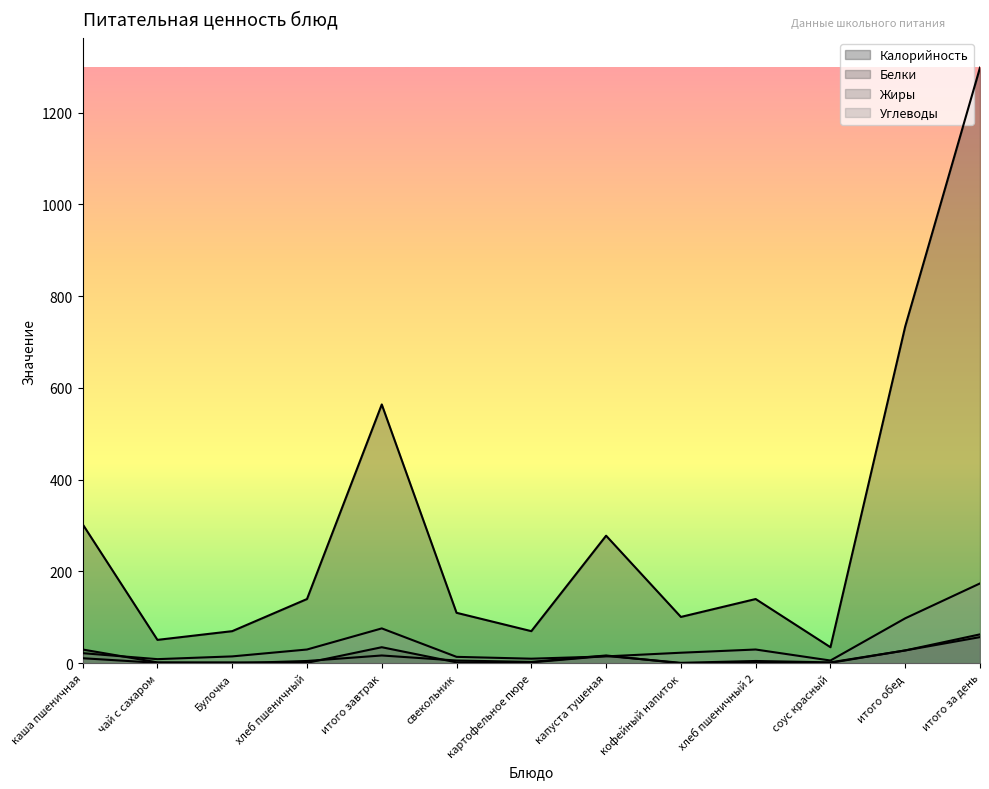

Does the chart have visible grid lines?

No